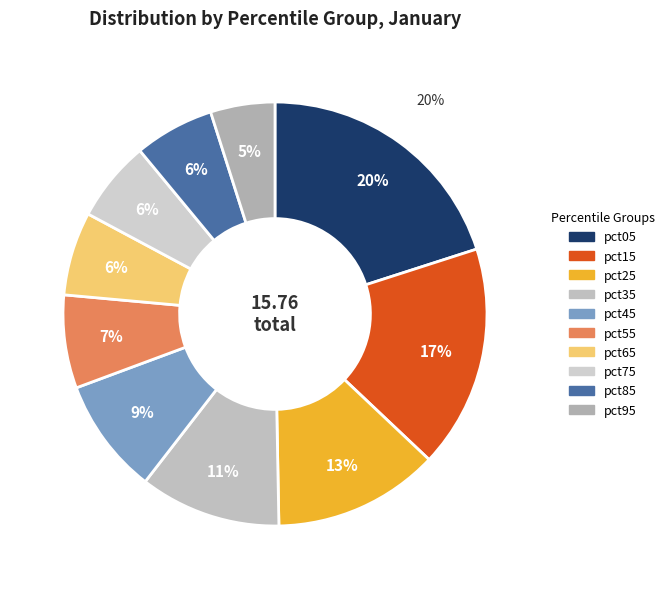

To the nearest percent, what is the average slice percentage?

10%